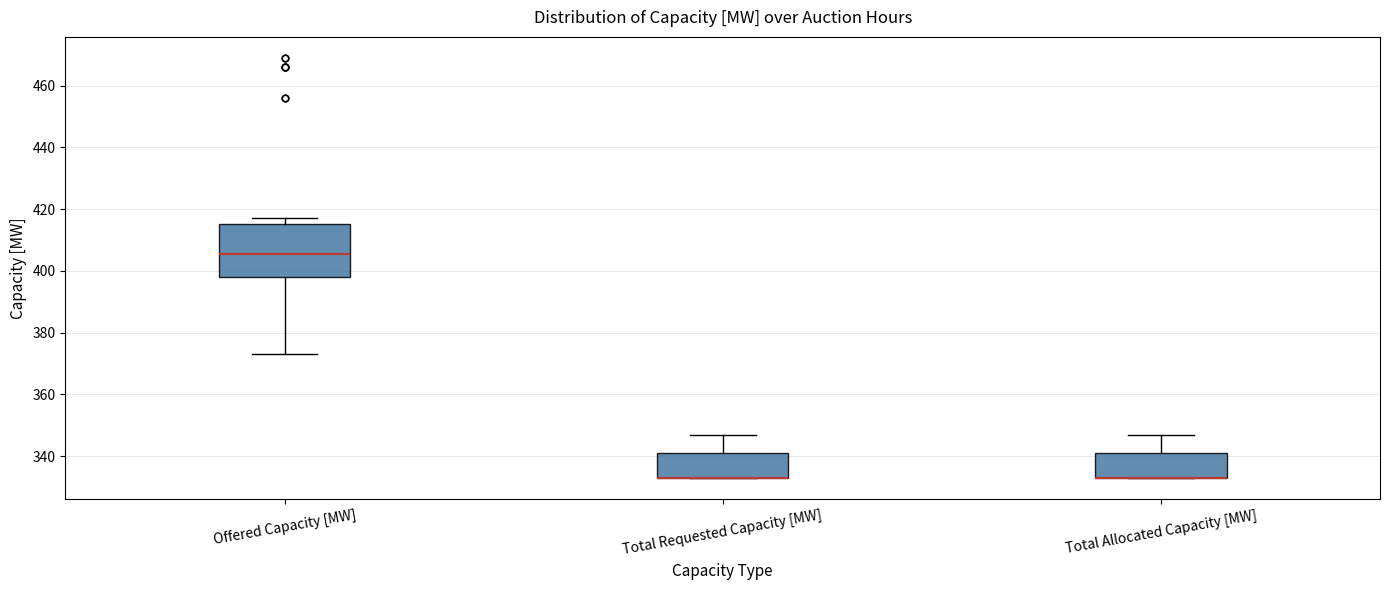

Reading left to right, transcribe this box plot: for each box, give where its median line is, the range the box spans, and where its two whiskers end, as read against the y-axis. The values are not printed on the chart, so give them approximately, as read against the axis.

Offered Capacity [MW]: median 406, box 398 to 416, whiskers 374 to 418
Total Requested Capacity [MW]: median 334 (drawn on the box's lower edge), box 334 to 342, whiskers 334 to 348
Total Allocated Capacity [MW]: median 334 (drawn on the box's lower edge), box 334 to 342, whiskers 334 to 348